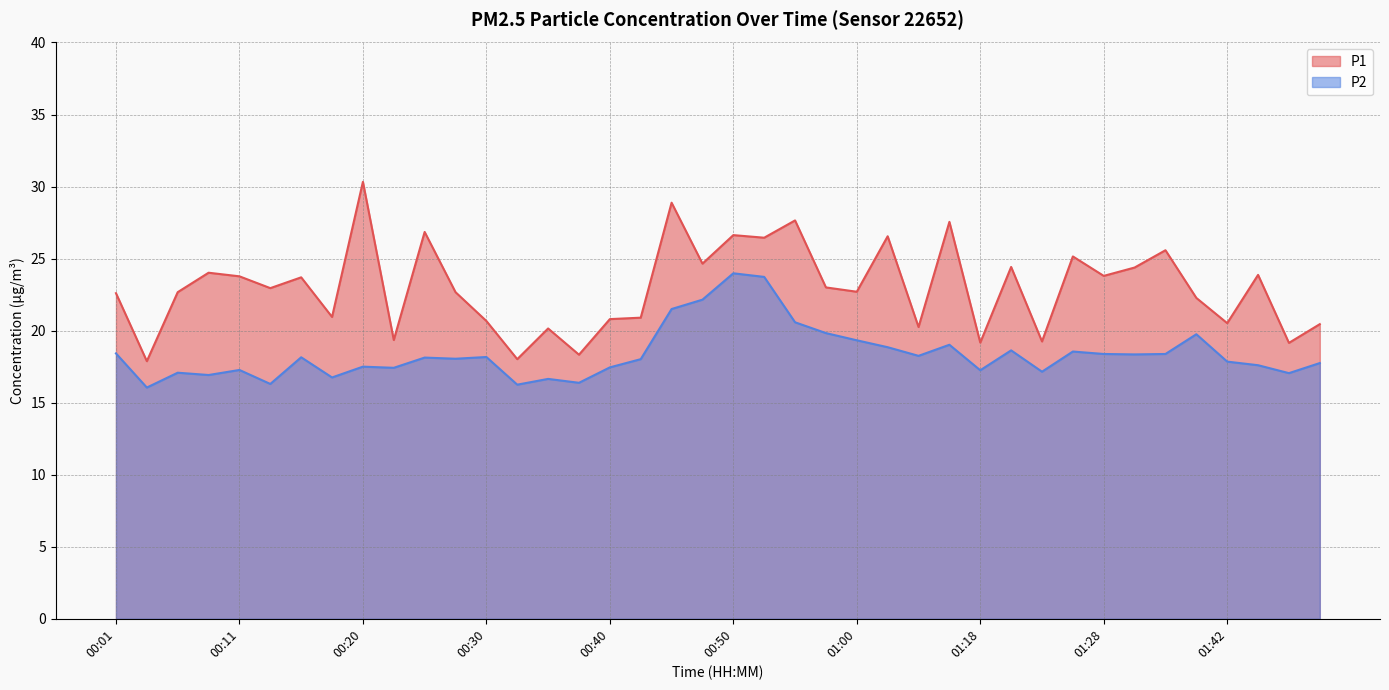

True or false: P1 and P2 intersect in this chart.

False